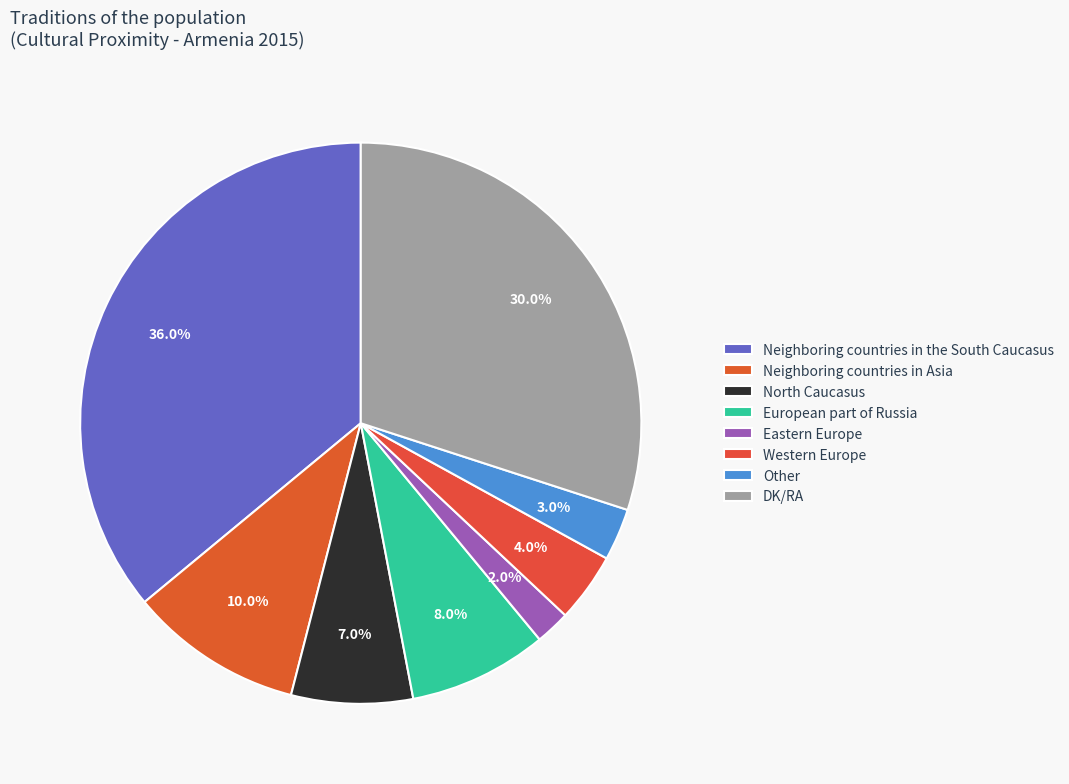

To the nearest percent, what is the difference between the largest and smallest slice percentages?

34%